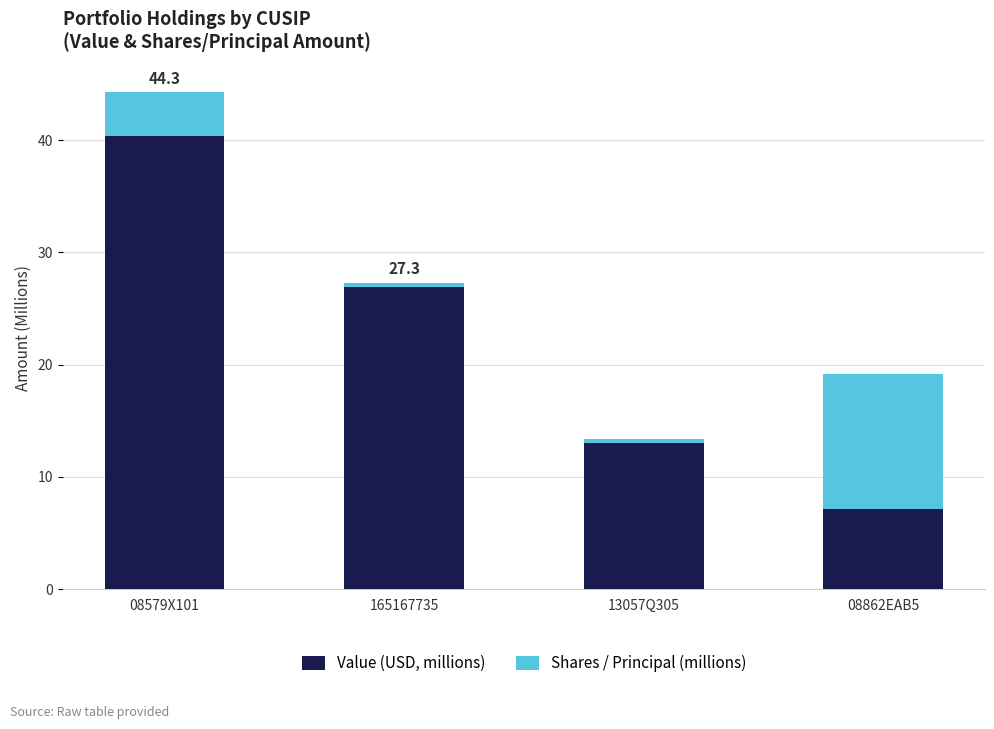

Which category has the highest value in the Value (USD, millions) series?

08579X101